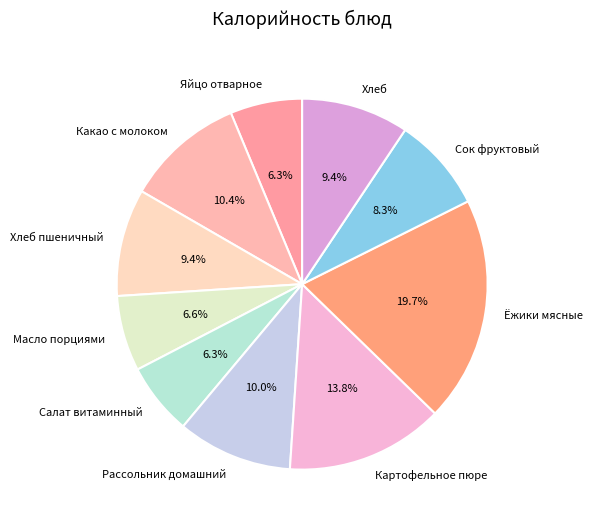

What is the total percentage of Хлеб пшеничный and Ёжики мясные?

29.0%